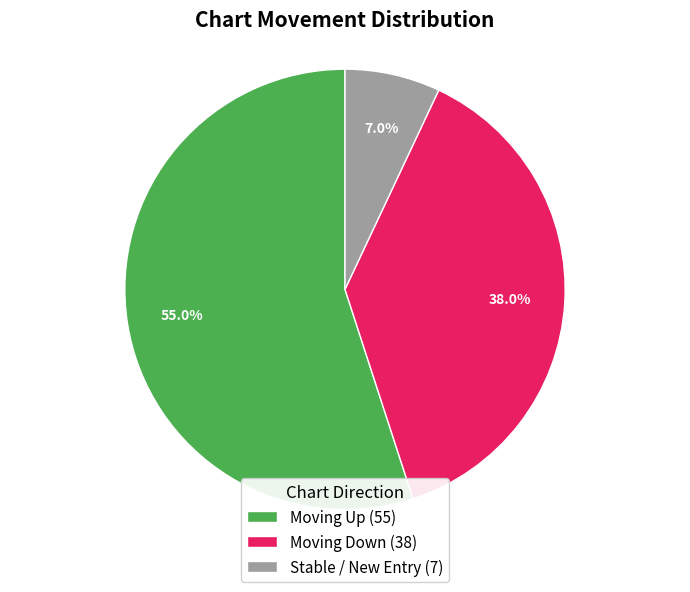

Which slice represents more than half of the pie?

Moving Up (55)